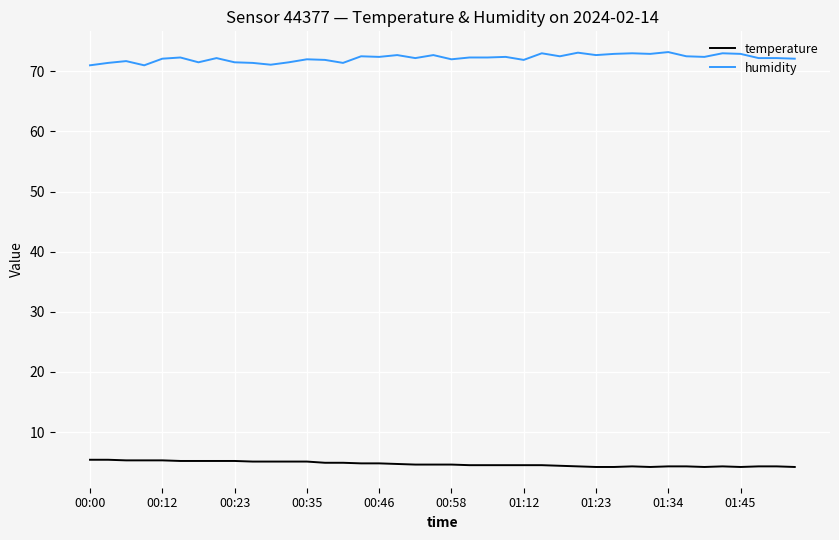

List the series in order of their overall mean, lowest first.

temperature, humidity